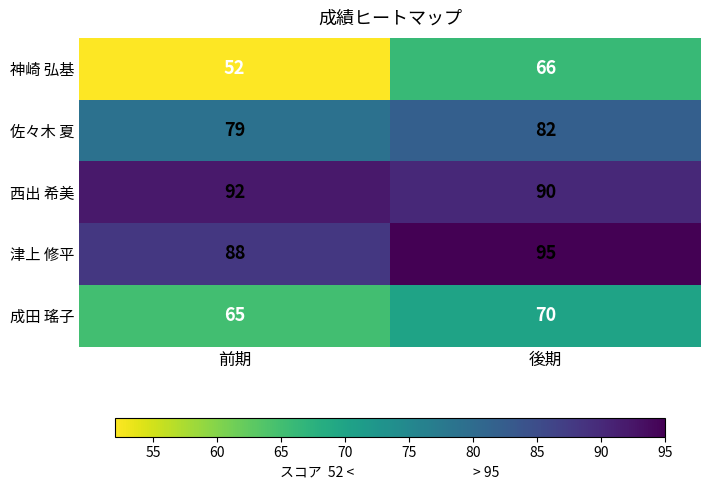

List the labels in order of 神崎 弘基 value, smallest first.

前期, 後期